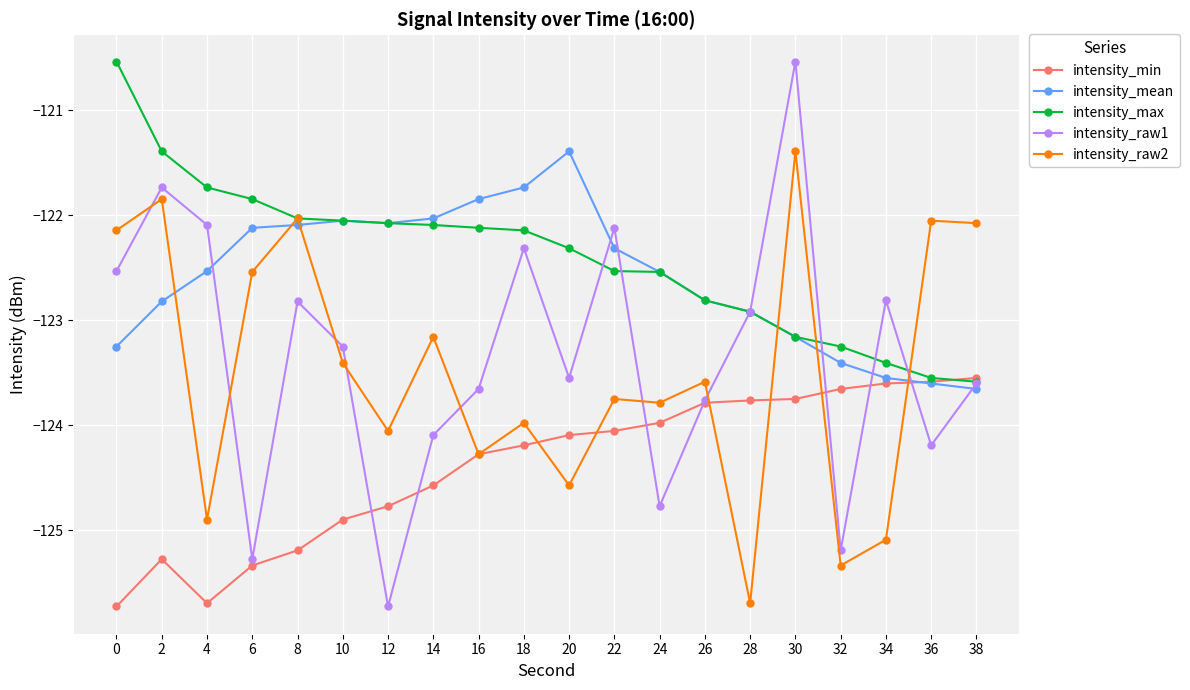

What value does the intensity_raw2 series have at 34?

-125.1